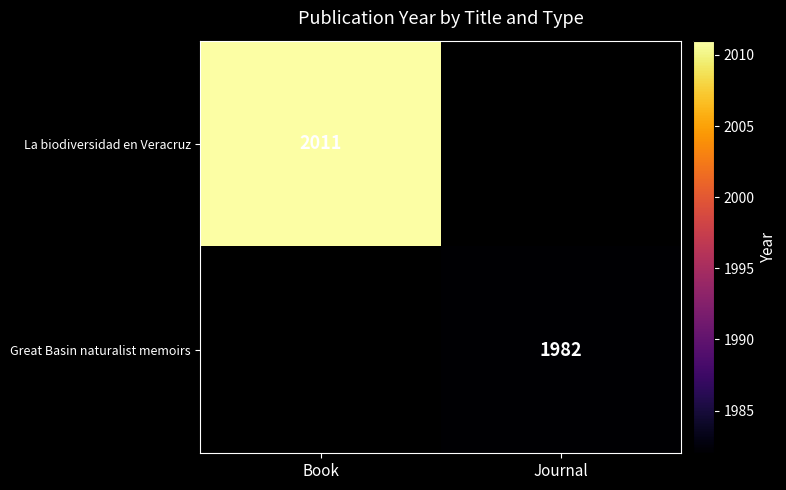

Is it true that La biodiversidad en Veracruz equals 3116 at Book?

False